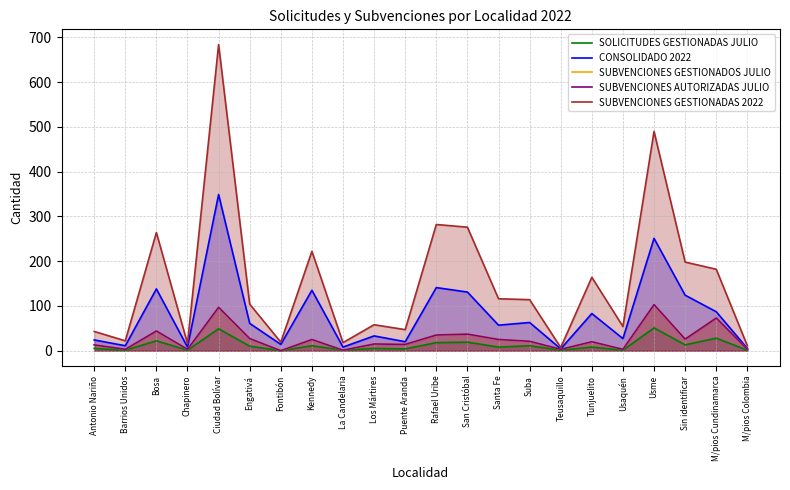

Reading left to right, extract all data points from this chart.

SOLICITUDES GESTIONADAS JULIO: 5	1	22	1	49	10	0	11	1	5	4	18	19	8	11	1	8	1	51	13	28	1
CONSOLIDADO 2022: 24	11	138	8	349	61	14	135	8	33	20	141	131	57	63	4	83	27	251	124	87	5
SUBVENCIONES GESTIONADOS JULIO: 13	3	44	3	97	27	0	25	1	15	14	35	37	25	21	3	20	3	103	27	73	3
SUBVENCIONES AUTORIZADAS JULIO: 13	3	44	3	97	27	0	25	1	15	14	35	37	25	21	3	20	3	103	26	73	3
SUBVENCIONES GESTIONADAS 2022: 43	22	264	16	684	104	19	222	18	58	47	282	276	116	114	7	164	54	490	198	182	11